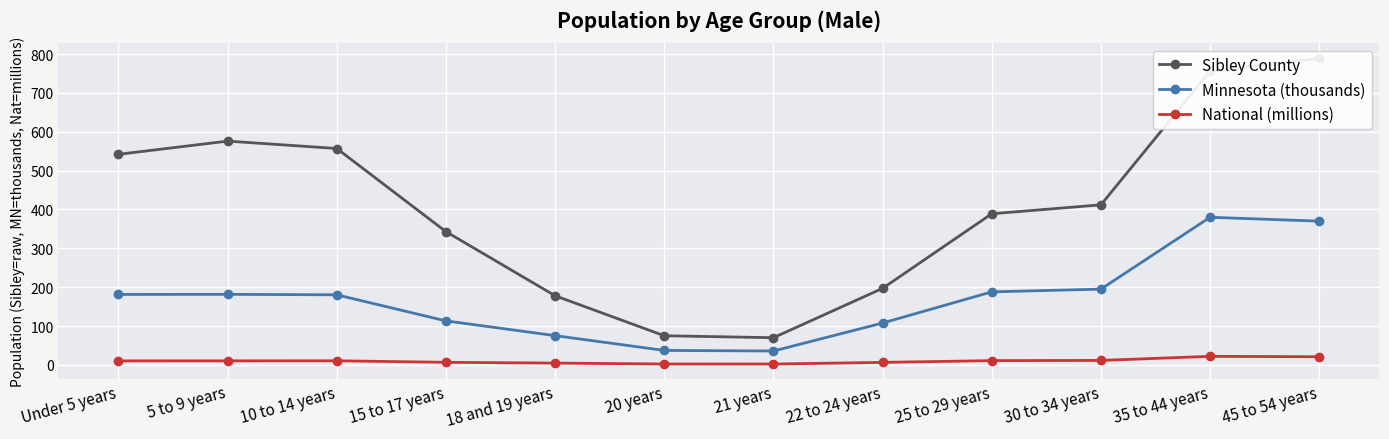

What is the difference between the highest and lowest values at 5 to 9 years?

565.6